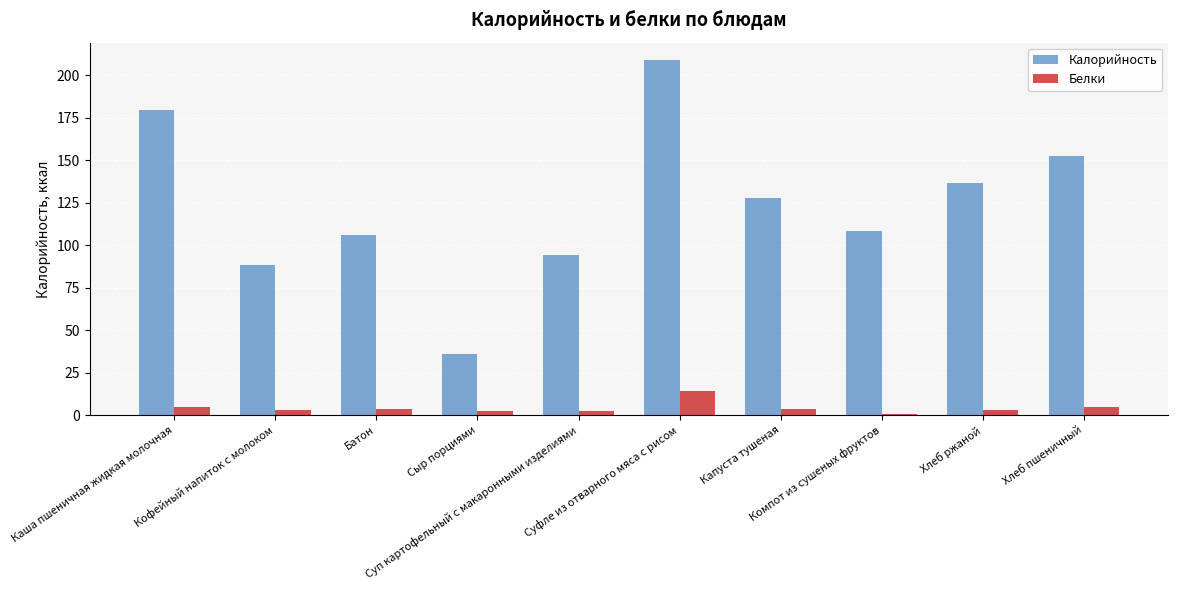

Which series has the largest total across all categories?

Калорийность